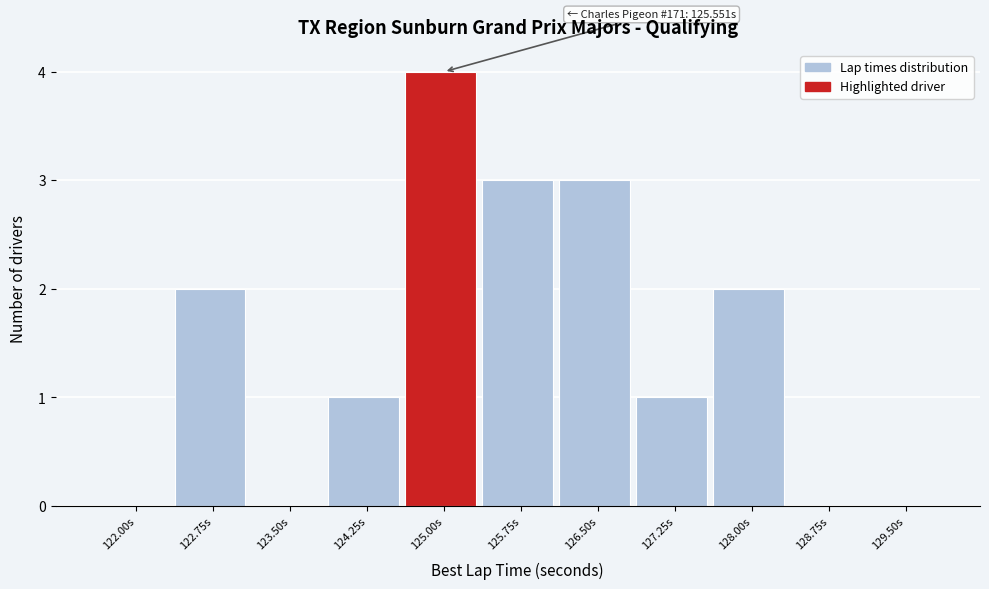

Reading left to right, what are all the values shown in this chart?

122.00s=0	122.75s=2	123.50s=0	124.25s=1	125.00s=4	125.75s=3	126.50s=3	127.25s=1	128.00s=2	128.75s=0	129.50s=0